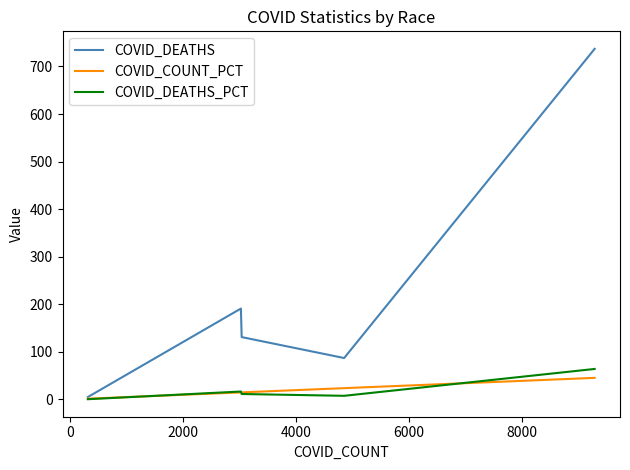

What is the maximum value for COVID_DEATHS_PCT?

64.0